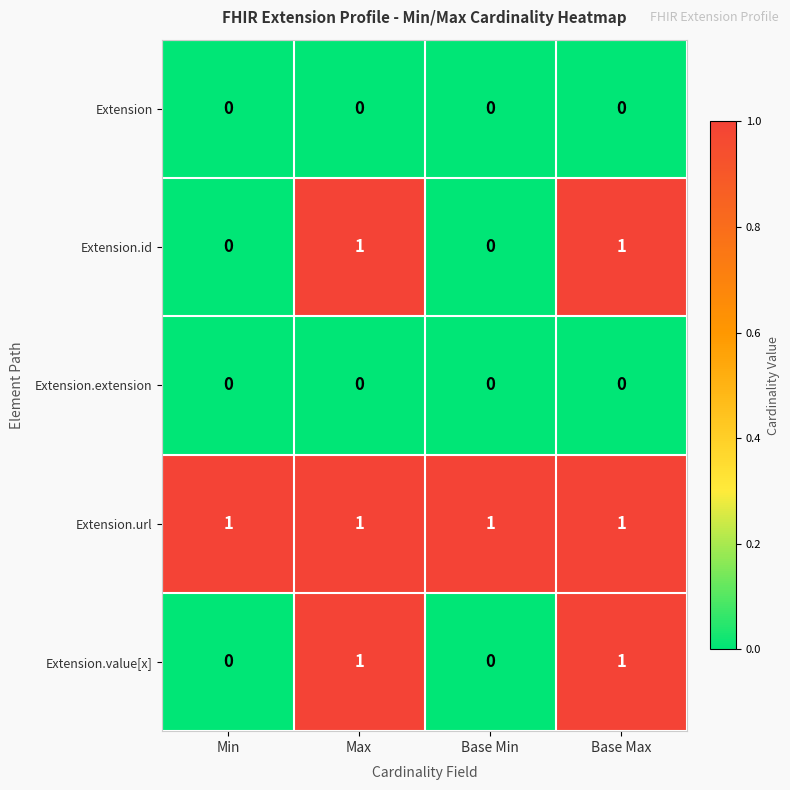

Is the value of Extension at Min greater than the value of Extension.value[x] at Max?

No